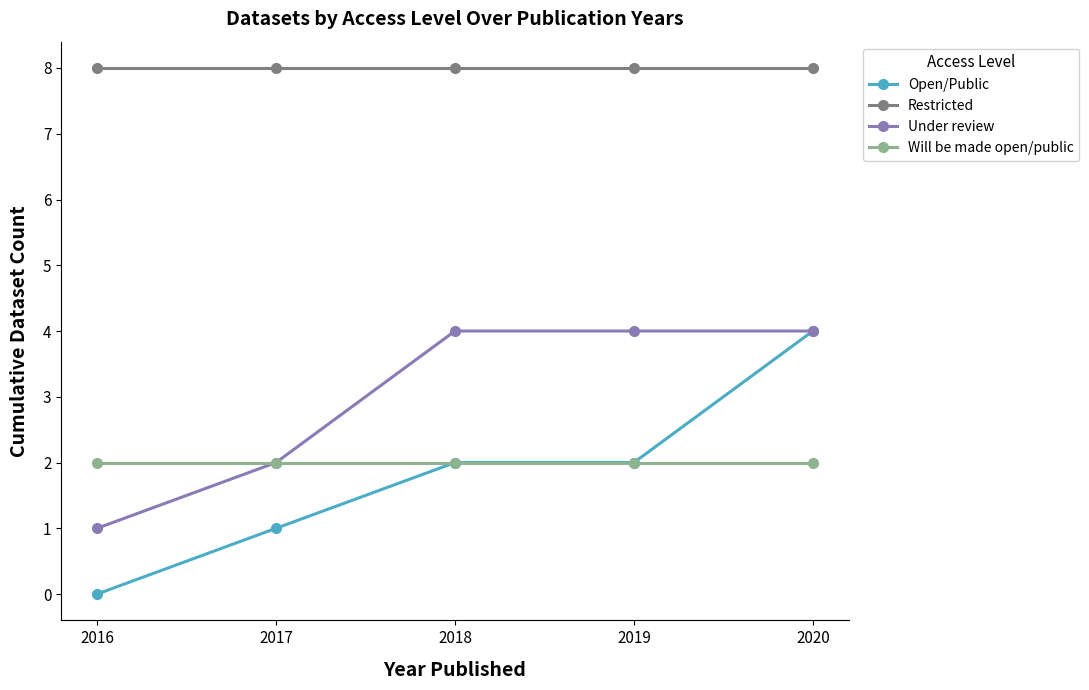

True or false: Restricted and Will be made open/public intersect in this chart.

False